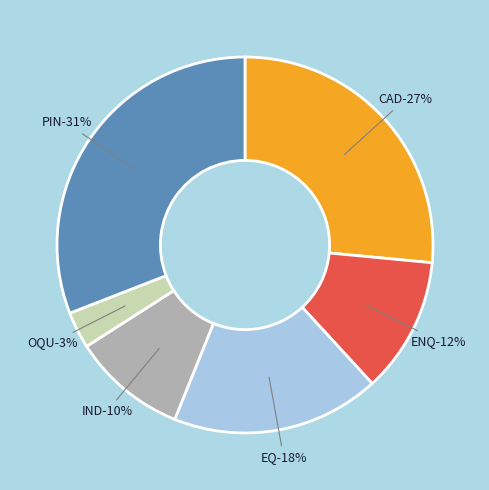

What percentage is the EQ slice, to the nearest percent?

18%